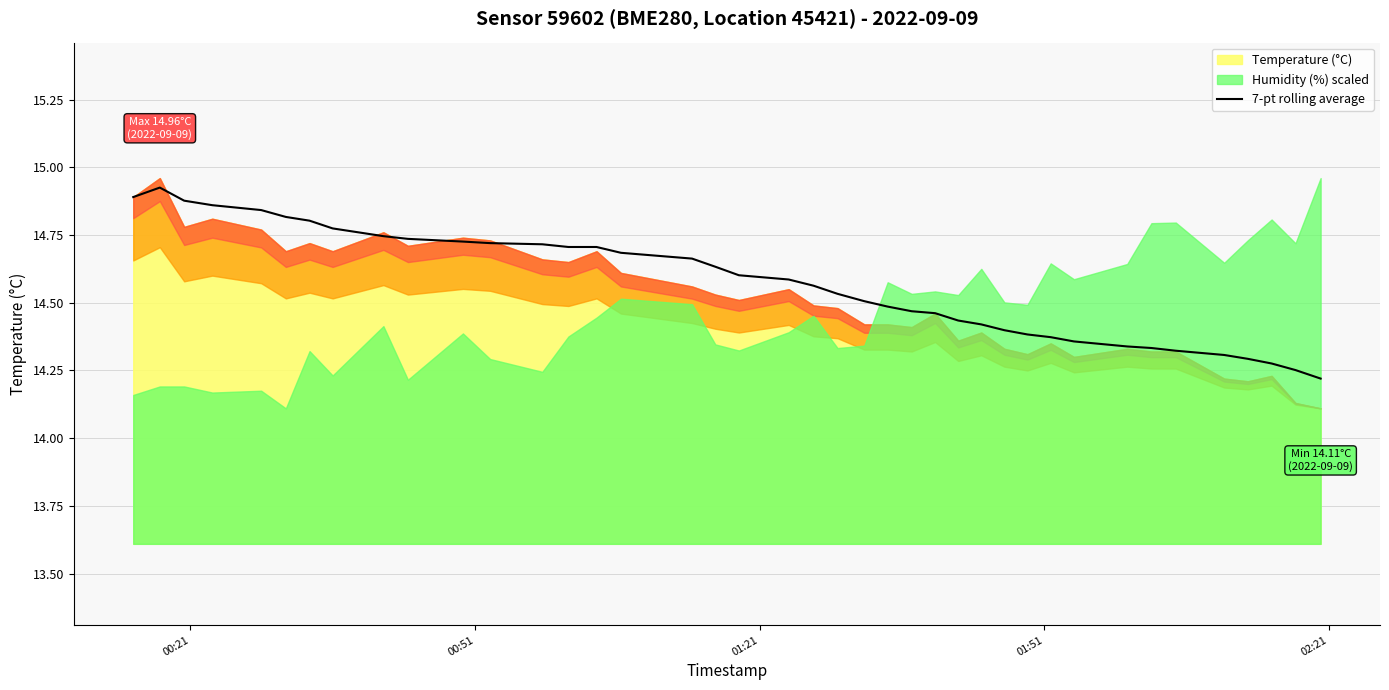

What is the minimum value for 7-pt rolling average?

14.2